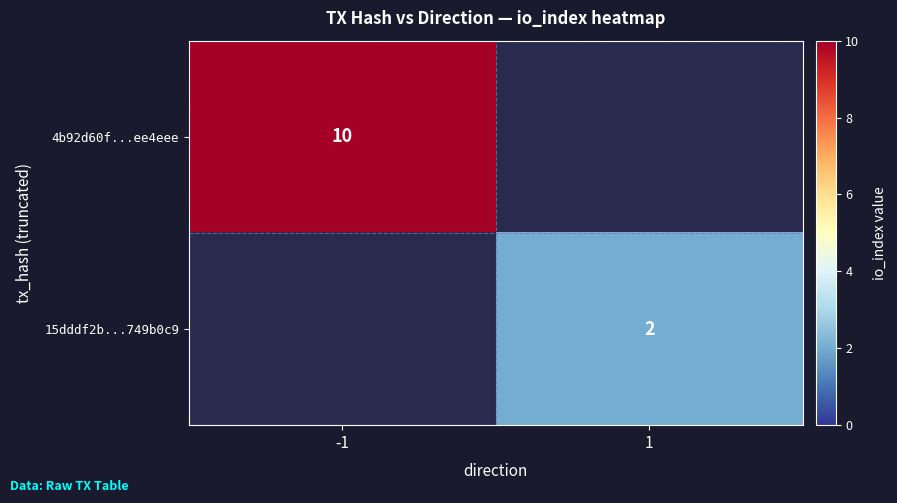

True or false: 15dddf2b...749b0c9 has a value of 2 at 1.

True